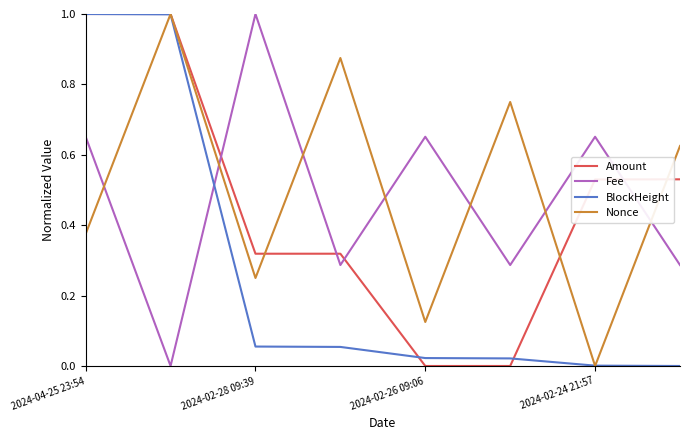

After their last crossing, which series has the higher values: Nonce or BlockHeight?

Nonce